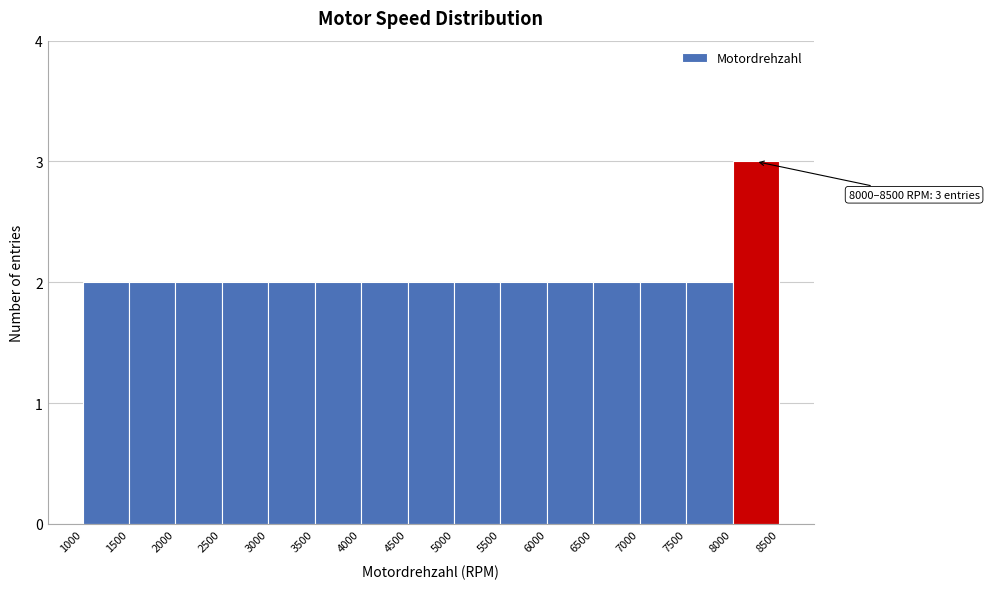

Which range on the x-axis has the tallest bar?

8000 to 8500